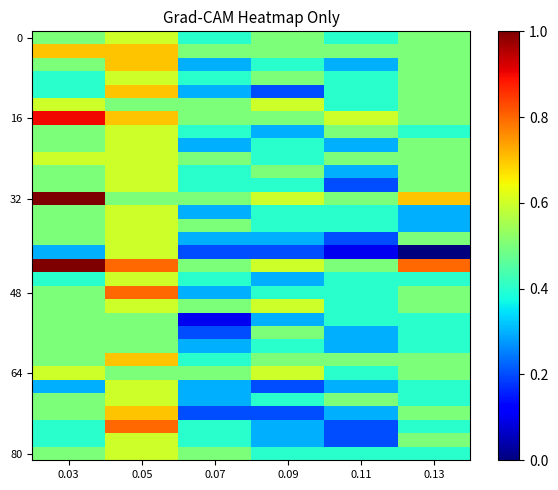

What is the greatest value displayed?

1.0